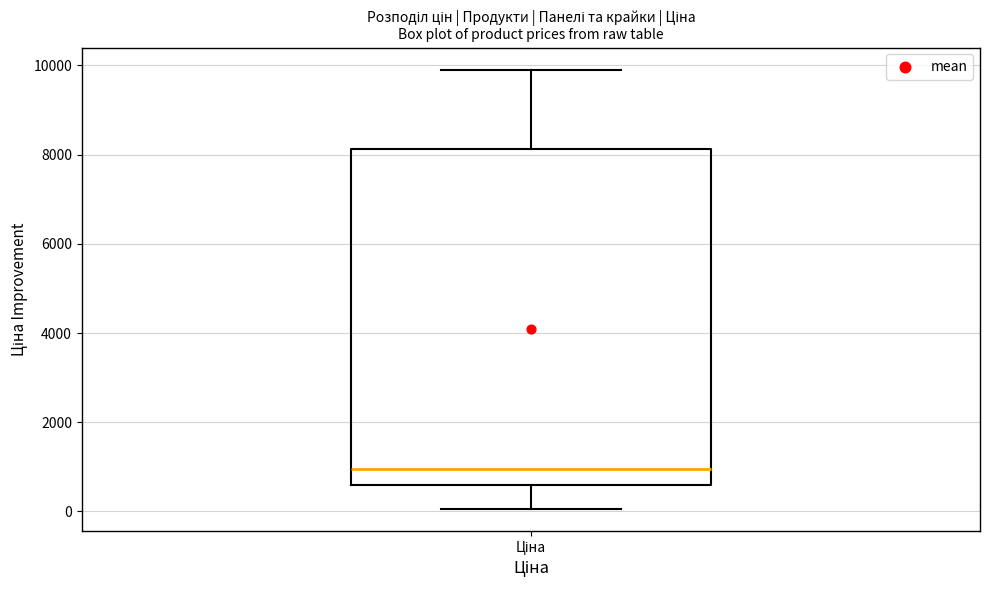

Read this box plot against the y-axis: the position of the median line, the range covered by the box, and the ends of both whiskers. The values are not printed on the chart, so give them approximately, as read against the axis.

median 1000, box 600 to 8200, whiskers 0 to 10000